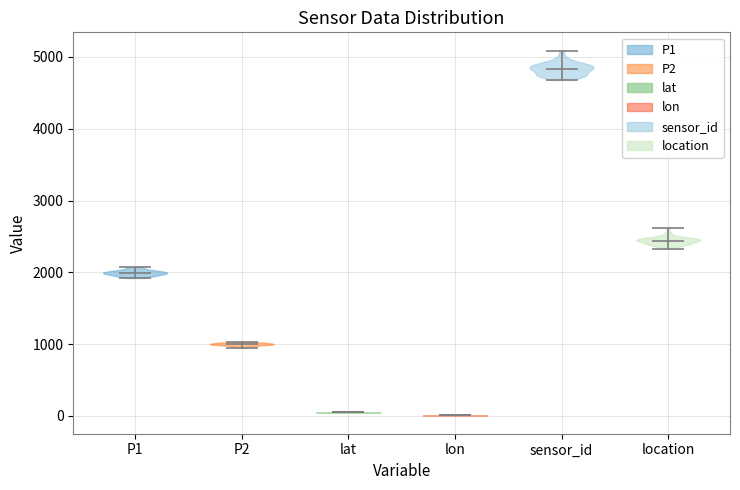

Reading left to right, read every violin against the y-axis: where its median line is, and the lowest and highest points it reaches. The values are not printed on the chart, so give them approximately, as read against the axis.

P1: median line 2000, lowest point 1900, highest point 2100
P2: median line 1000, lowest point 900, highest point 1000
lat: median line 100, lowest point 0, highest point 100
lon: median line 0, lowest point 0, highest point 0
sensor_id: median line 4800, lowest point 4700, highest point 5100
location: median line 2400, lowest point 2300, highest point 2600